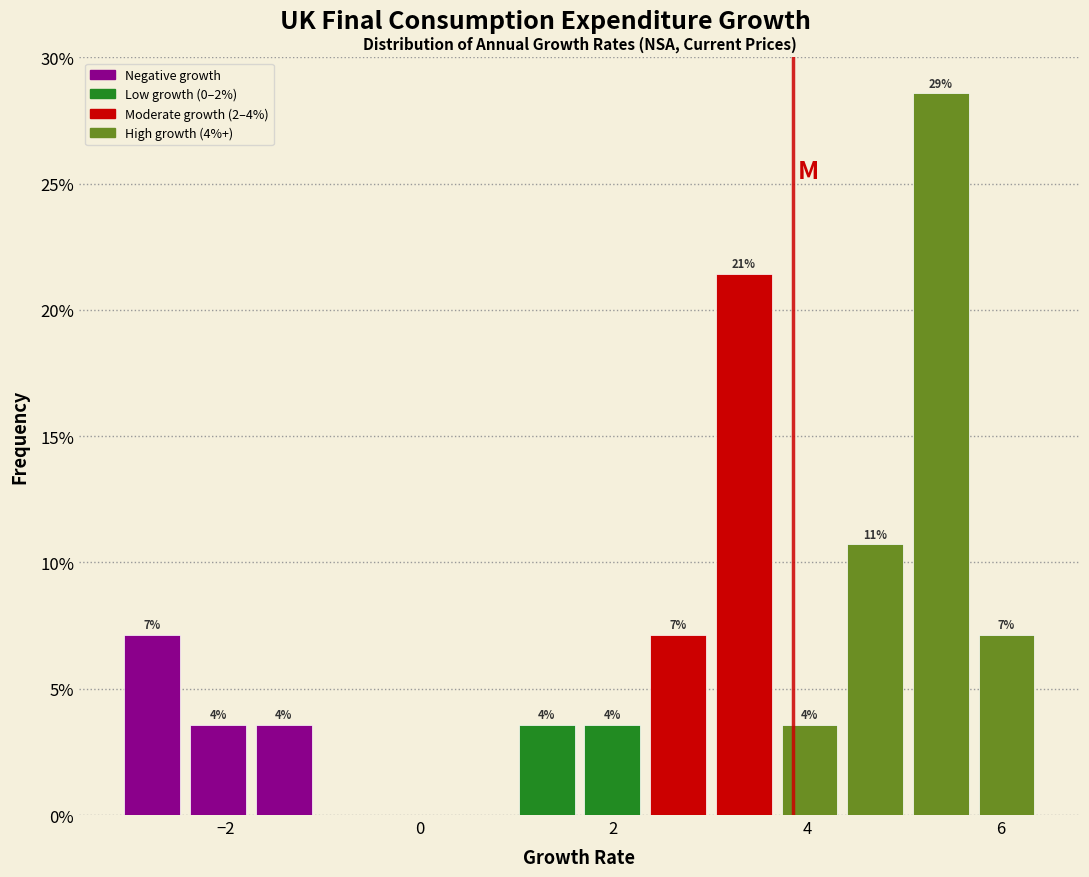

Read against the x-axis, roughly where is the centre of the tallest bar?

5.4